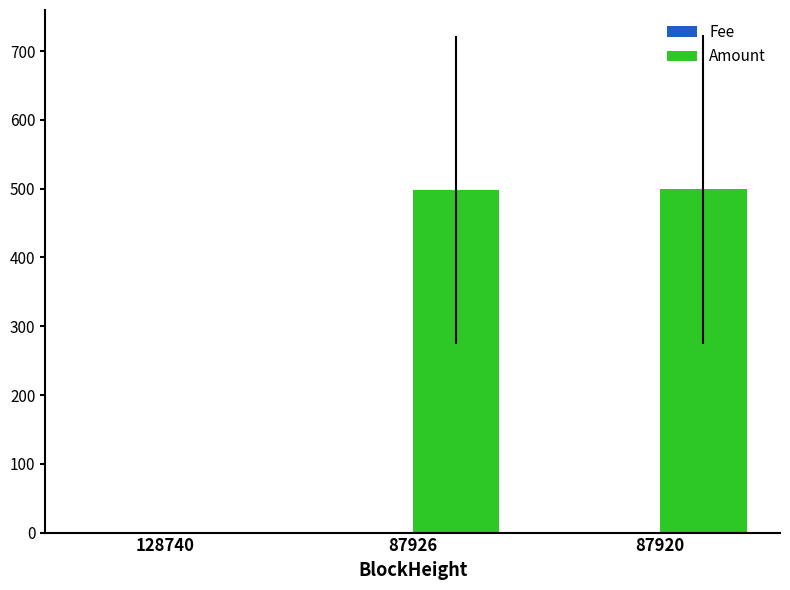

The Amount series shows 498.1 at 87926. True or false?

True